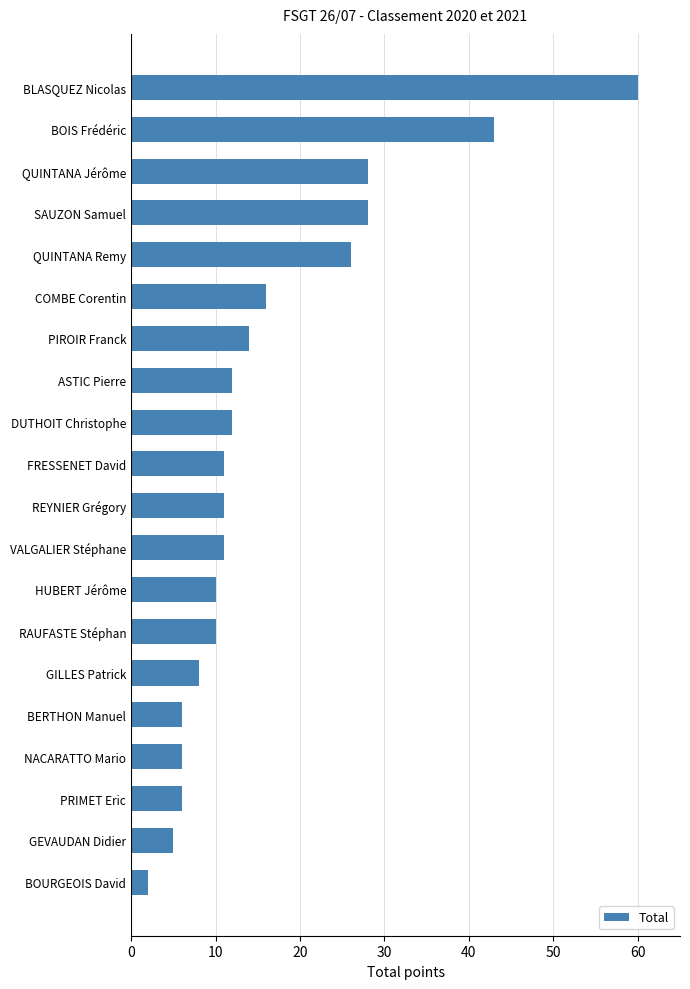

Count the number of categories in the chart.

20